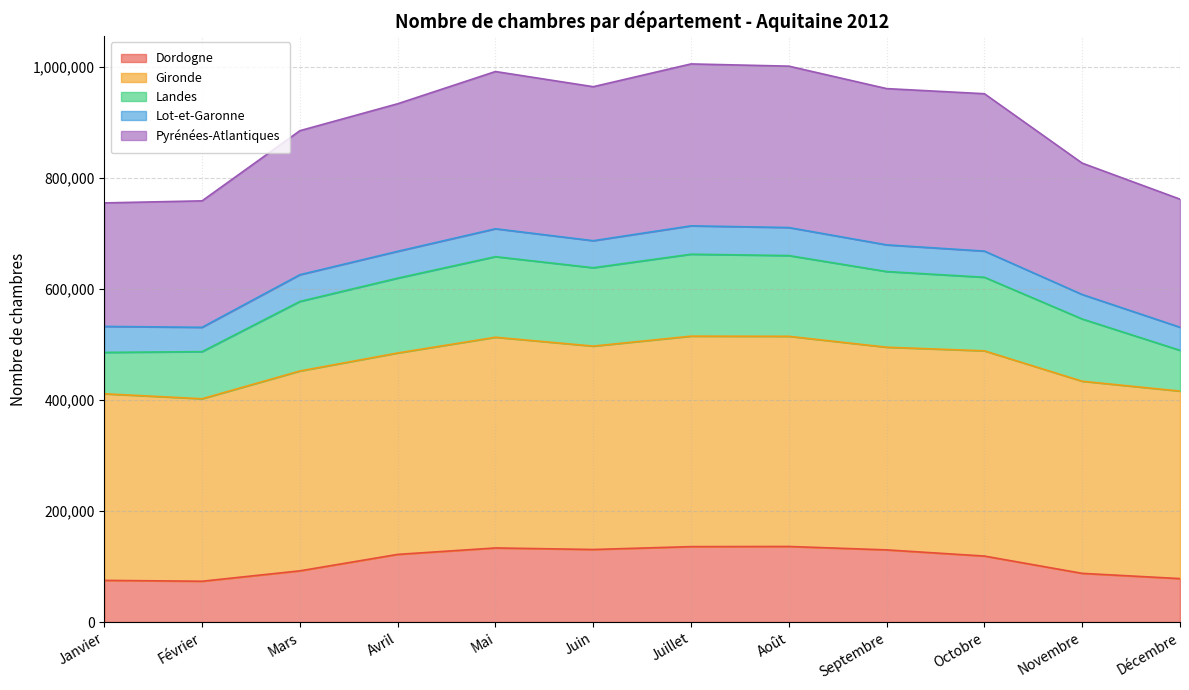

List the labels in order of Gironde value, smallest first.

Janvier, Février, Décembre, Novembre, Mars, Avril, Octobre, Septembre, Juin, Mai, Août, Juillet